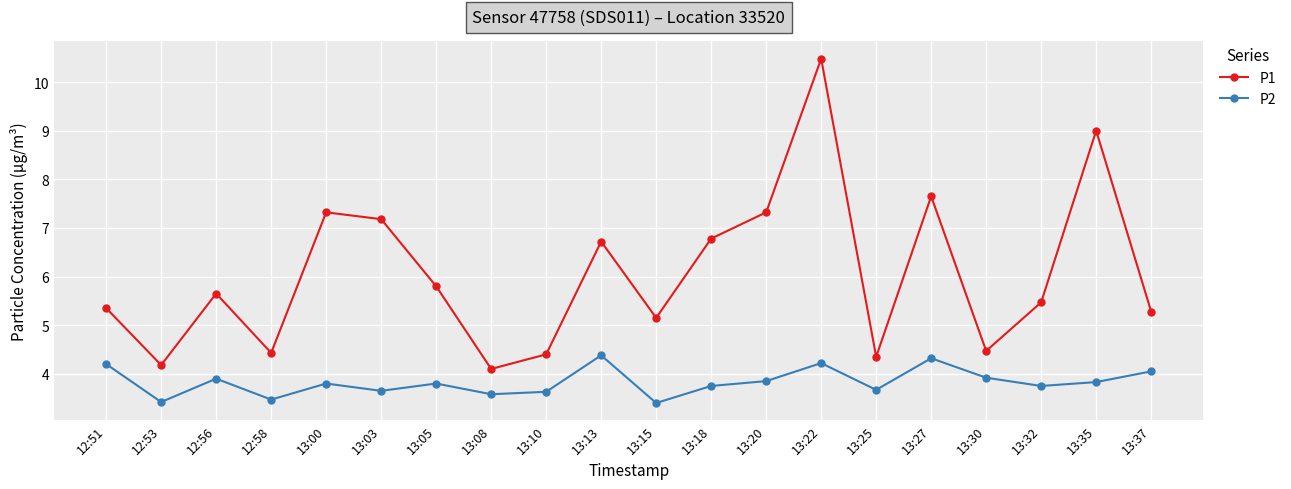

True or false: P2 and P1 intersect in this chart.

False